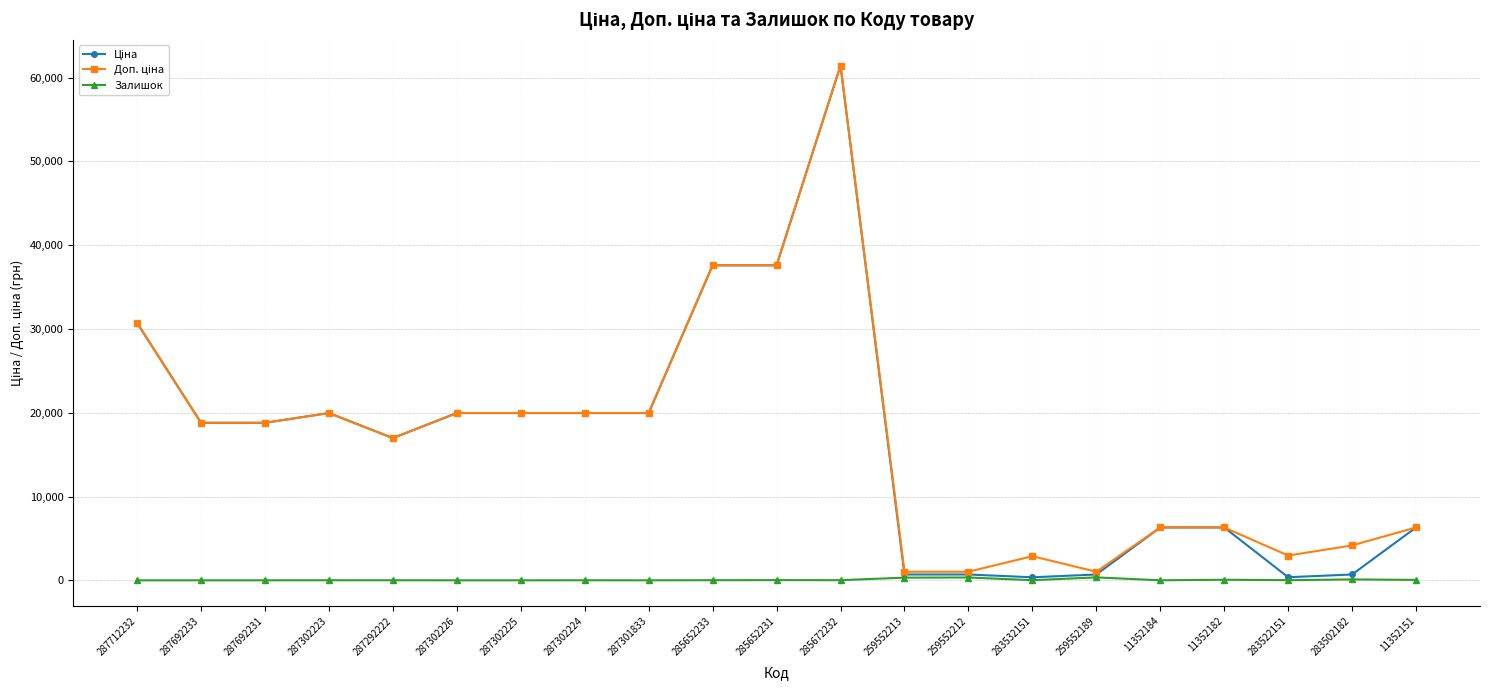

What is the label of the 11th point from the right?

285652231